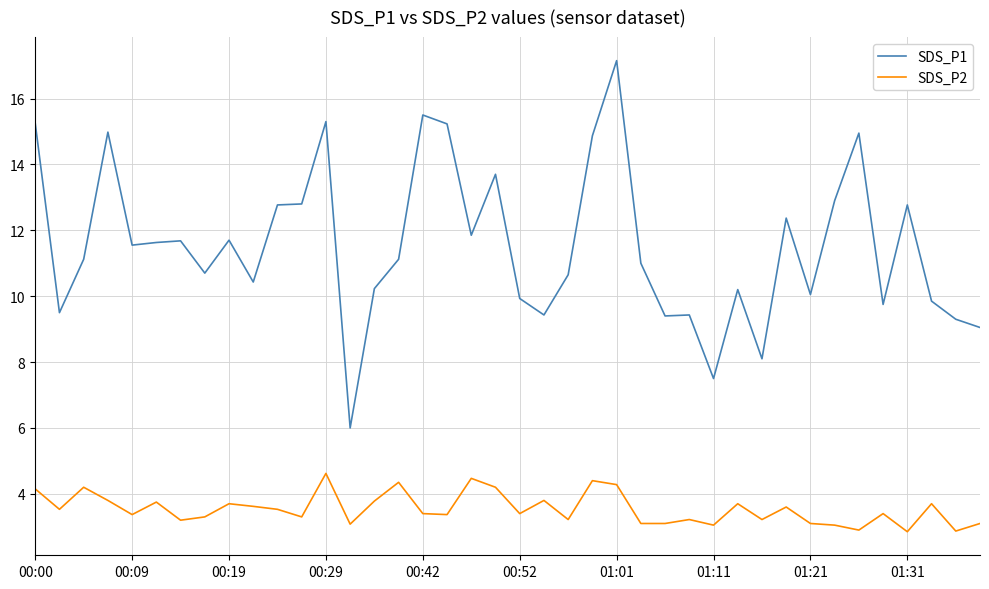

What is the lowest value of the SDS_P1 series?

6.0